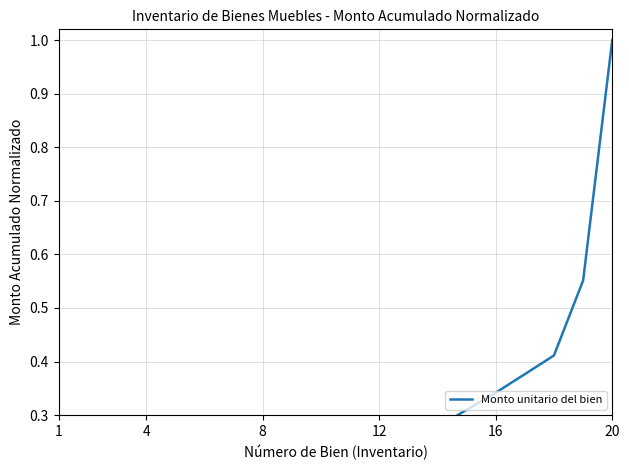

Where is the data nearest to the value 0?

1